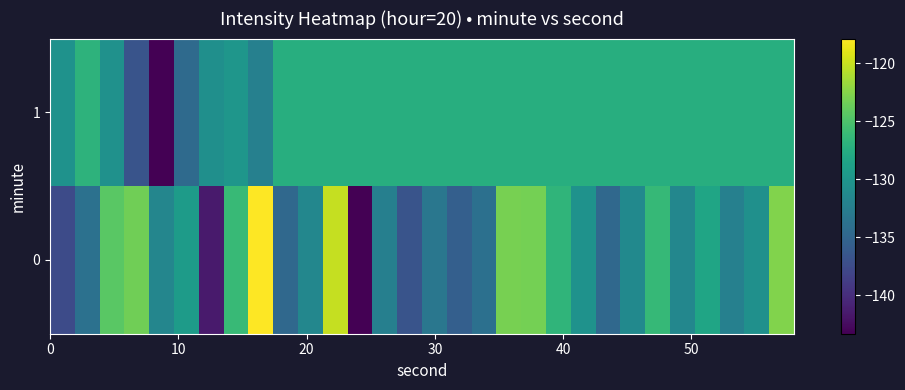

Reading left to right, what are all the values shown in this chart?

0: -137.5	-133.8	-124.4	-123.4	-131.6	-129.3	-141.5	-126.2	-117.8	-134.7	-131.5	-120.1	-143.3	-132.3	-136.7	-133.2	-135.6	-133.9	-123.1	-123.1	-126.7	-130.3	-134.8	-131.2	-126.3	-131.5	-128.4	-132.2	-130.5	-122.7
1: -130.3	-126.8	-130.4	-136.7	-143.3	-134.6	-130.7	-129.9	-132.3	-127.4	-127.4	-127.4	-127.4	-127.4	-127.4	-127.4	-127.4	-127.4	-127.4	-127.4	-127.4	-127.4	-127.4	-127.4	-127.4	-127.4	-127.4	-127.4	-127.4	-127.4